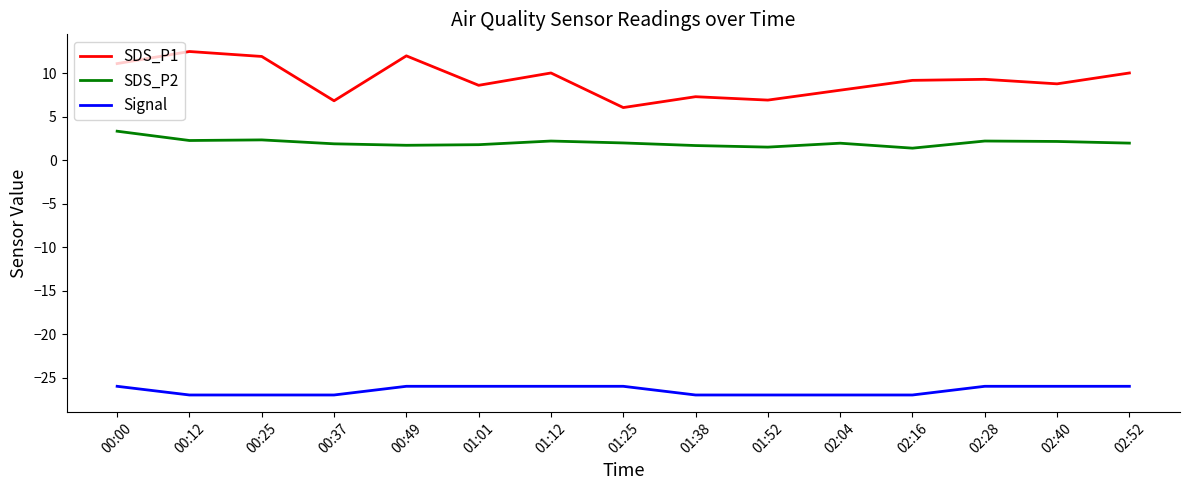

True or false: Signal and SDS_P1 intersect in this chart.

False